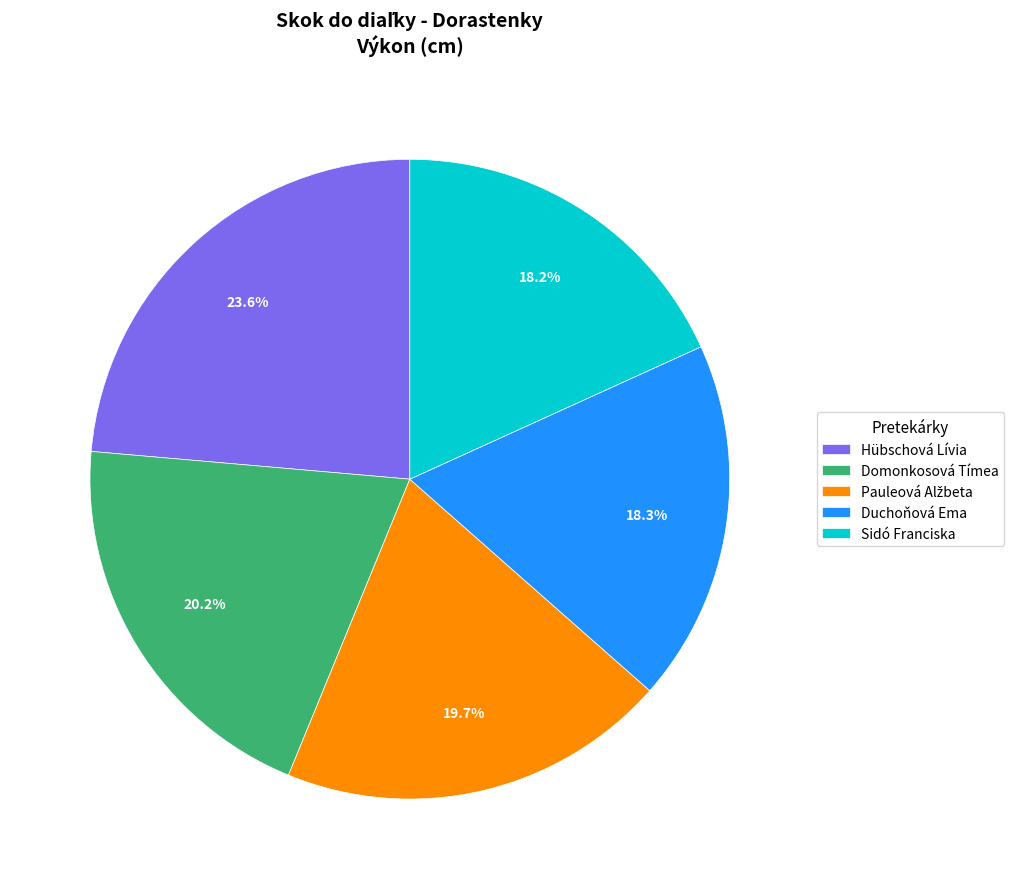

Is there a majority slice in this chart?

No